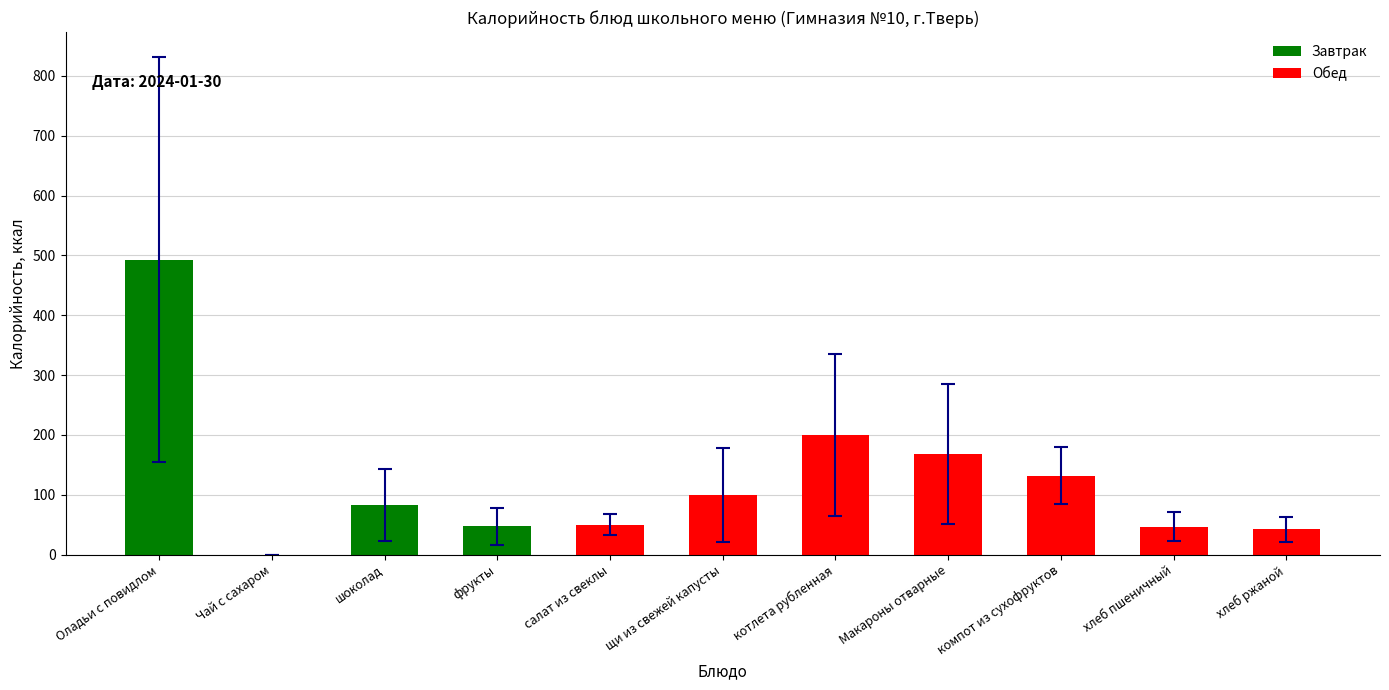

The chart shows a value of 69.3 at хлеб пшеничный. True or false?

False